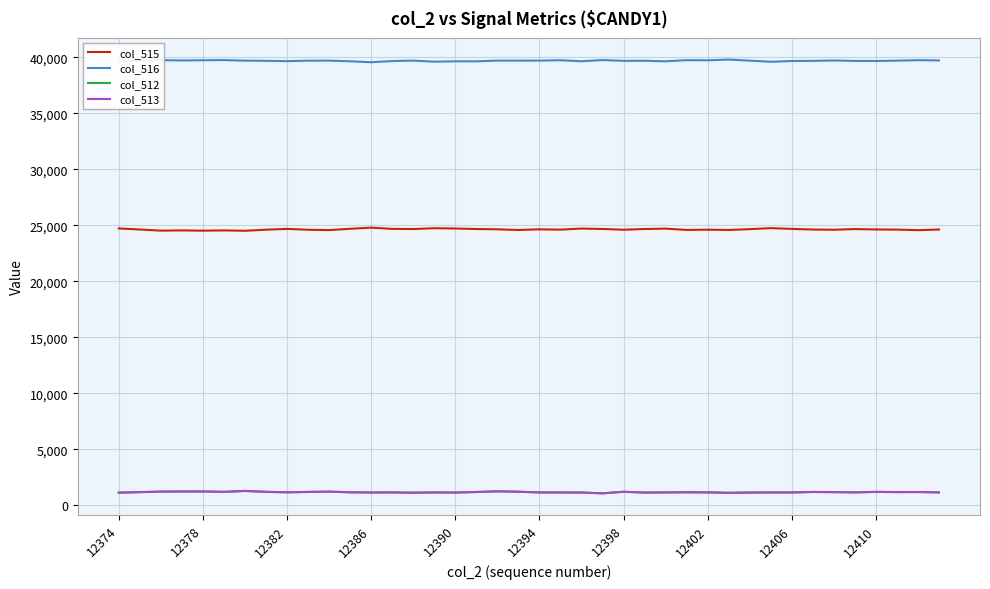

What is the lowest value of the col_516 series?

39578